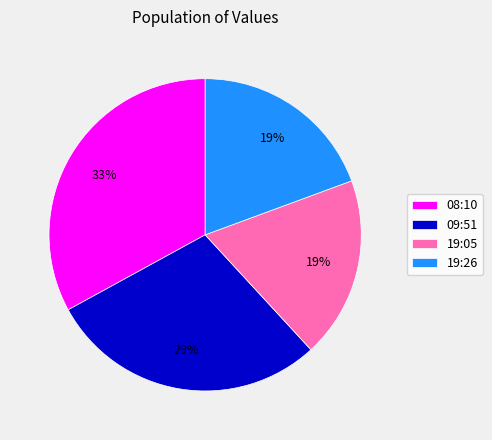

To the nearest percent, what percentage of the pie is 08:10?

33%